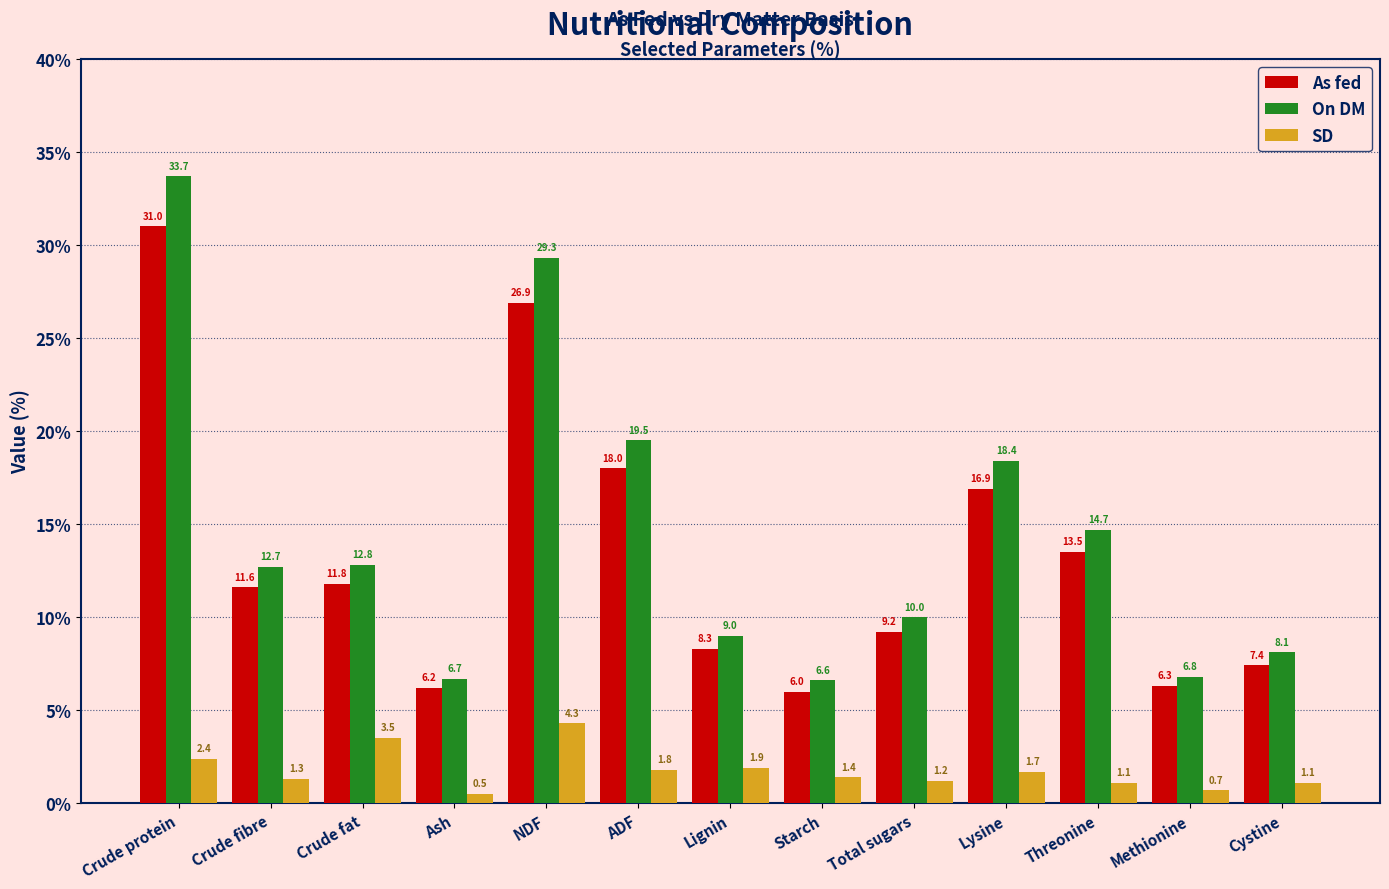

Reading left to right, transcribe all the data shown in this chart.

As fed: 31.0	11.6	11.8	6.2	26.9	18.0	8.3	6.0	9.2	16.9	13.5	6.3	7.4
On DM: 33.7	12.7	12.8	6.7	29.3	19.5	9.0	6.6	10.0	18.4	14.7	6.8	8.1
SD: 2.4	1.3	3.5	0.5	4.3	1.8	1.9	1.4	1.2	1.7	1.1	0.7	1.1